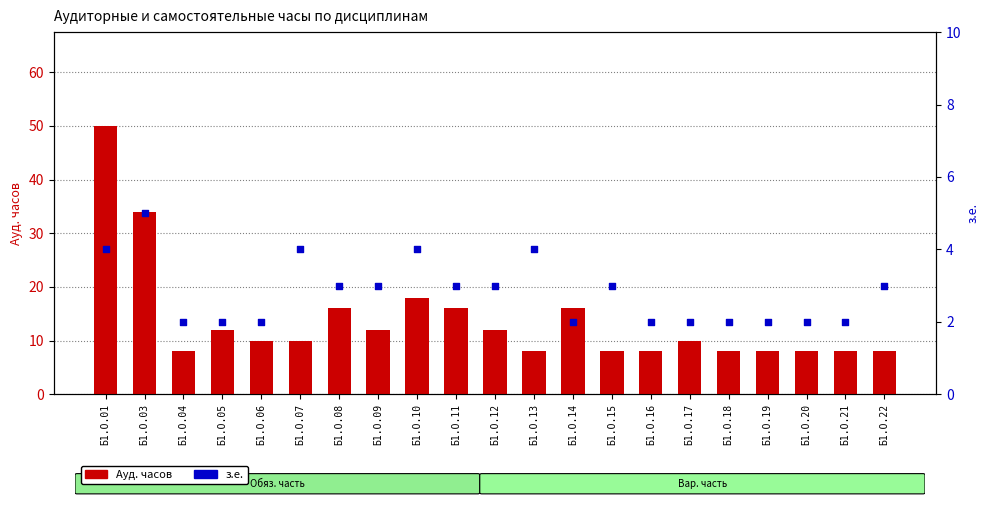

Is the value of з.е. at Б1.О.09 greater than the value of Ауд. часов at Б1.О.15?

No